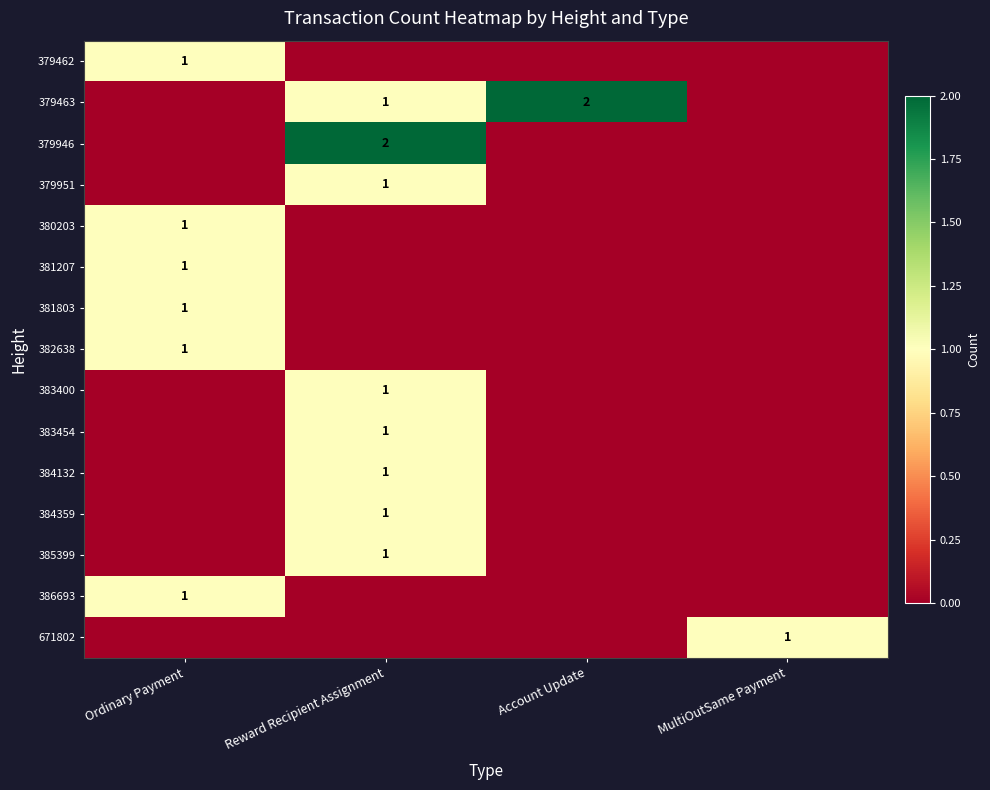

True or false: 671802 has a value of 1 at MultiOutSame Payment.

True